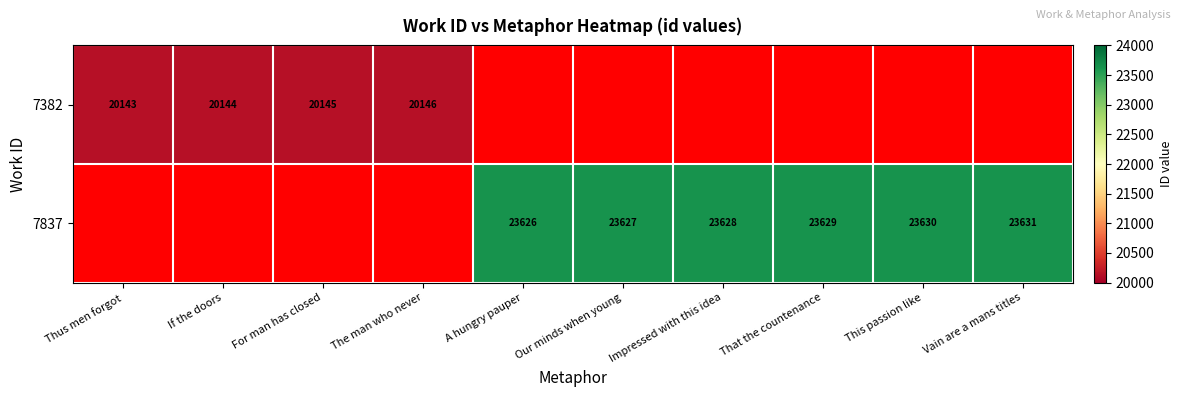

The 7837 series shows 5554 at This passion like. True or false?

False